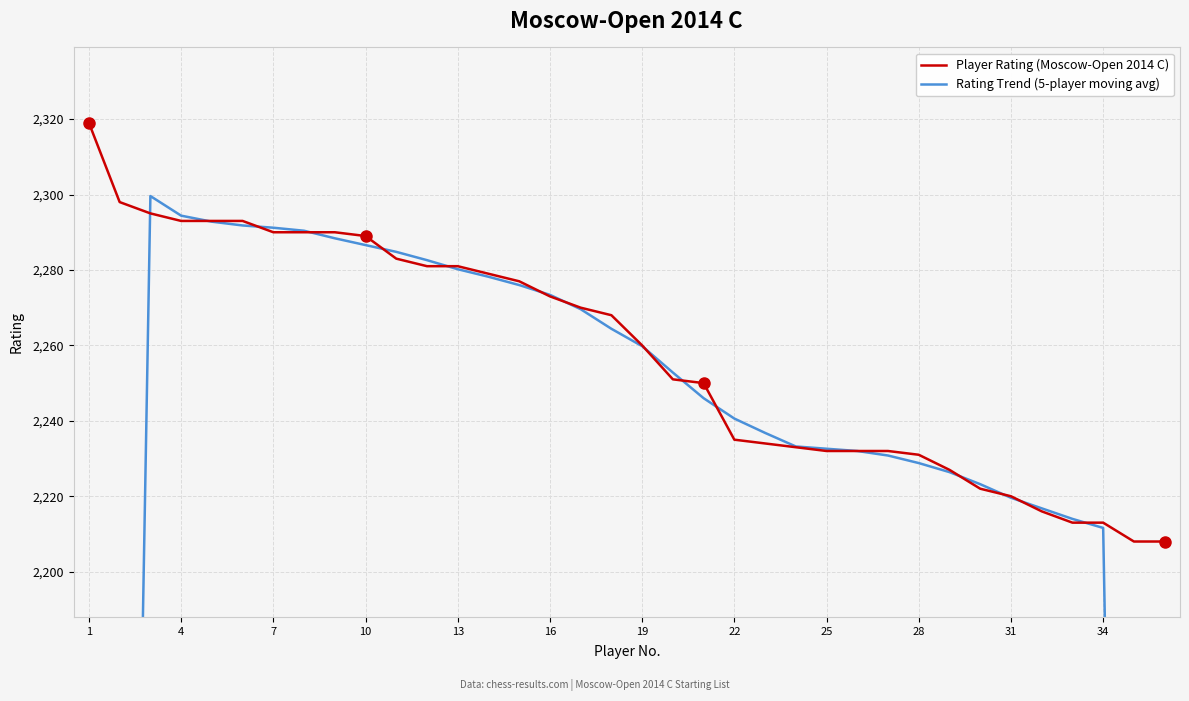

What are all the series names shown in the legend?

Player Rating (Moscow-Open 2014 C), Rating Trend (5-player moving avg)